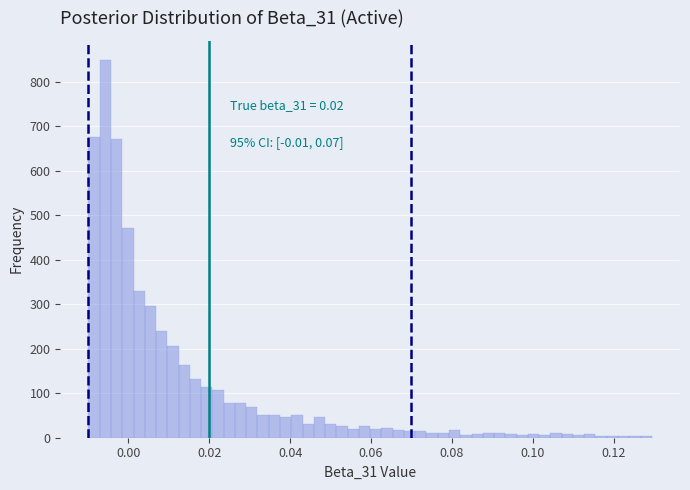

Around what value on the x-axis is the tallest bar? Give the approximate position of its centre, as read against the axis.

-0.006